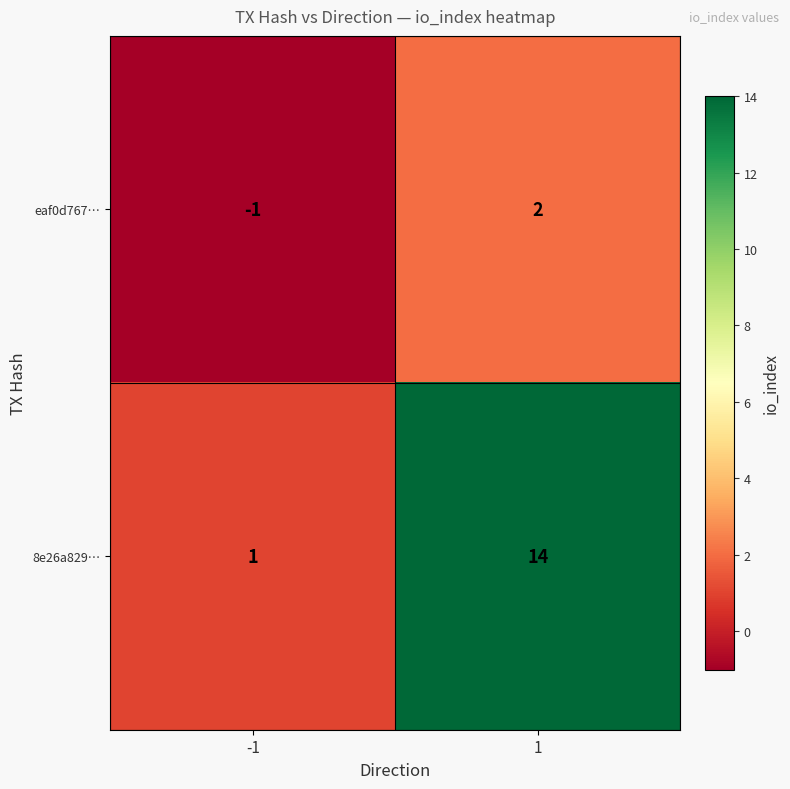

Reading left to right, extract all data points from this chart.

eaf0d767…: -1=-1	1=2
8e26a829…: -1=1	1=14